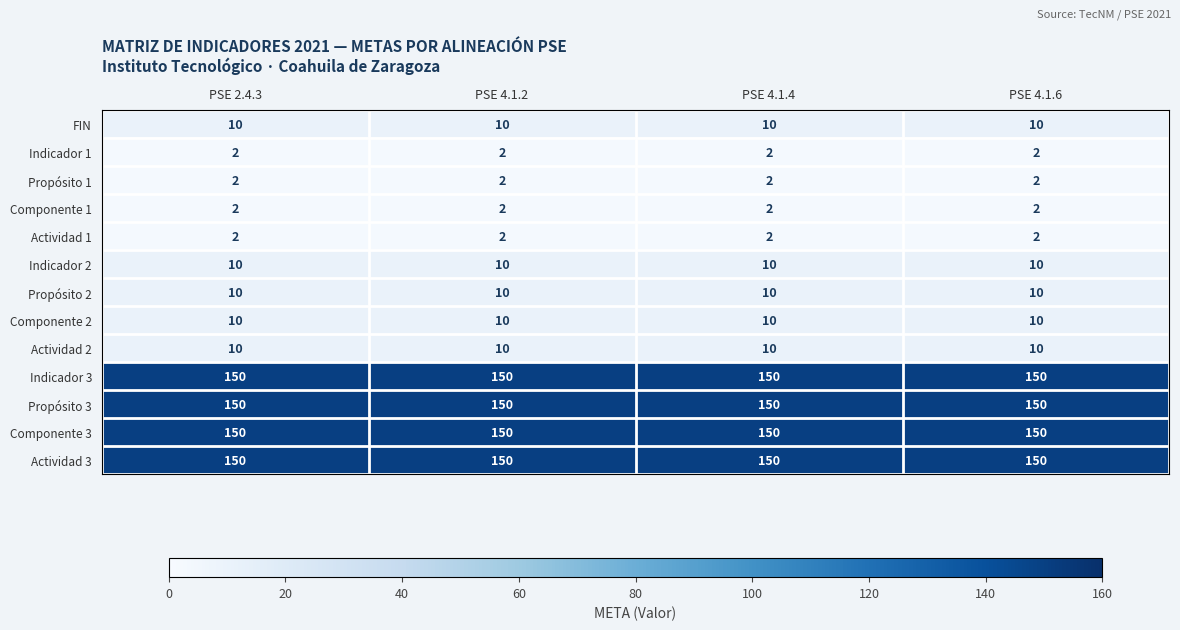

What is the spread (max minus min) of values at PSE 4.1.2?

148